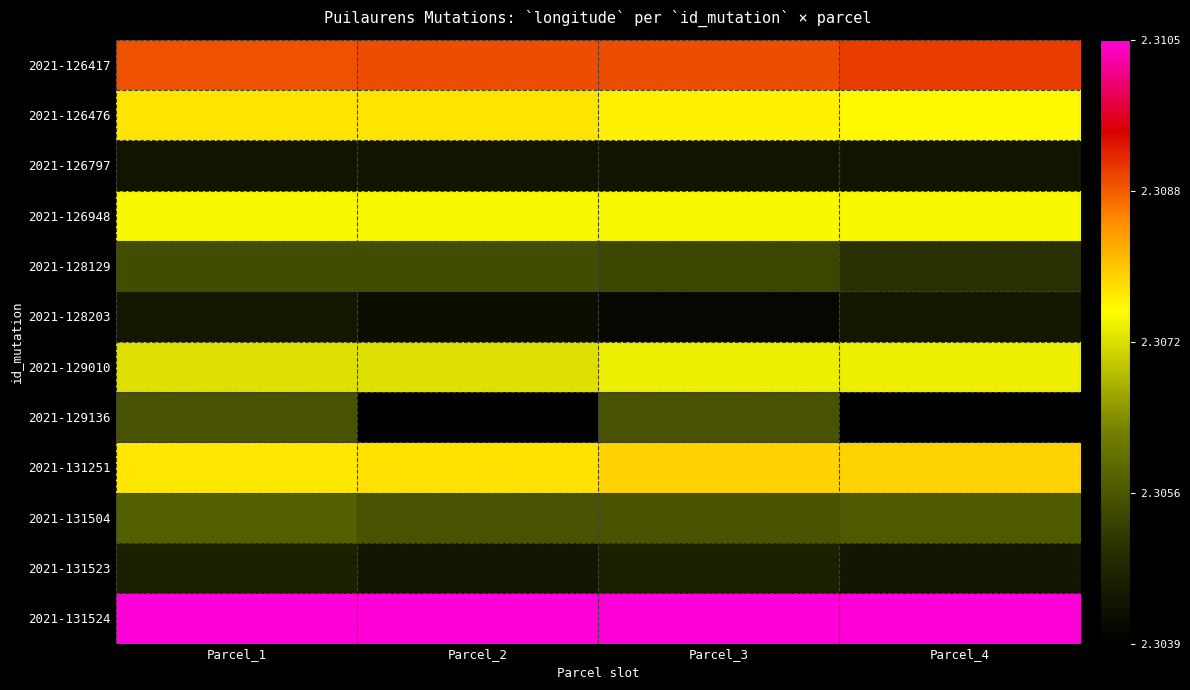

Reading left to right, transcribe all the data shown in this chart.

2021-126417: Parcel_1=2.3	Parcel_2=2.3	Parcel_3=2.3	Parcel_4=2.3
2021-126476: Parcel_1=2.3	Parcel_2=2.3	Parcel_3=2.3	Parcel_4=2.3
2021-126797: Parcel_1=2.3	Parcel_2=2.3	Parcel_3=2.3	Parcel_4=2.3
2021-126948: Parcel_1=2.3	Parcel_2=2.3	Parcel_3=2.3	Parcel_4=2.3
2021-128129: Parcel_1=2.3	Parcel_2=2.3	Parcel_3=2.3	Parcel_4=2.3
2021-128203: Parcel_1=2.3	Parcel_2=2.3	Parcel_3=2.3	Parcel_4=2.3
2021-129010: Parcel_1=2.3	Parcel_2=2.3	Parcel_3=2.3	Parcel_4=2.3
2021-129136: Parcel_1=2.3	Parcel_2=2.3	Parcel_3=2.3	Parcel_4=2.3
2021-131251: Parcel_1=2.3	Parcel_2=2.3	Parcel_3=2.3	Parcel_4=2.3
2021-131504: Parcel_1=2.3	Parcel_2=2.3	Parcel_3=2.3	Parcel_4=2.3
2021-131523: Parcel_1=2.3	Parcel_2=2.3	Parcel_3=2.3	Parcel_4=2.3
2021-131524: Parcel_1=2.3	Parcel_2=2.3	Parcel_3=2.3	Parcel_4=2.3